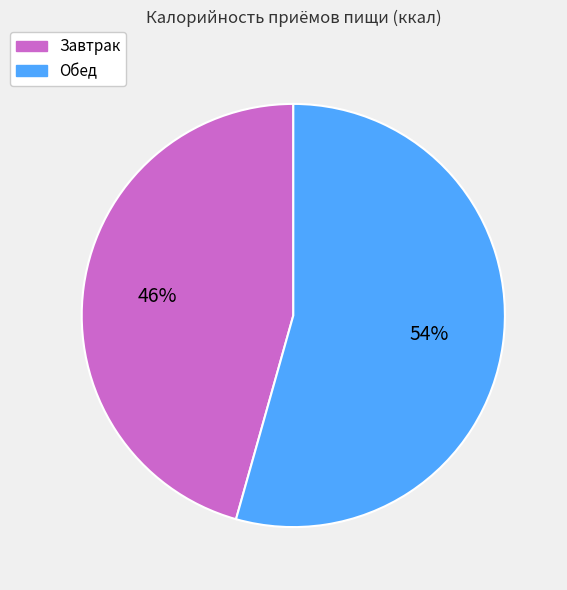

To the nearest percent, what is the average slice percentage?

50%